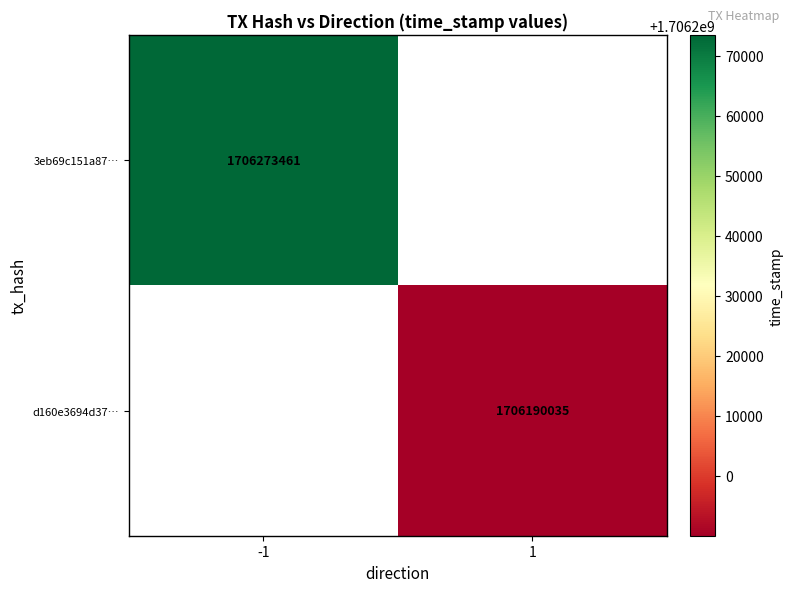

The value of d160e3694d37… at 1 is 1706190035. True or false?

True